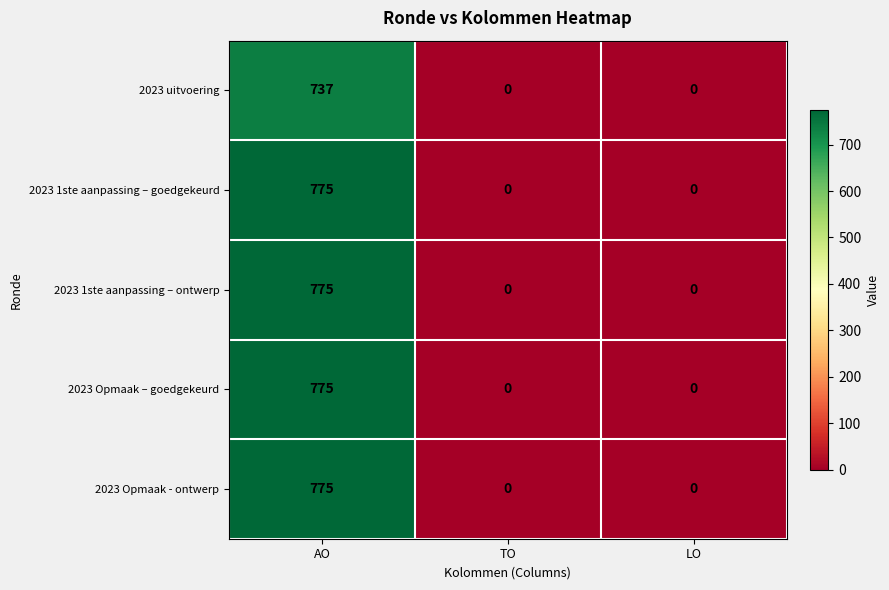

Count the 2023 1ste aanpassing – ontwerp values in the range 0 to 775.

3